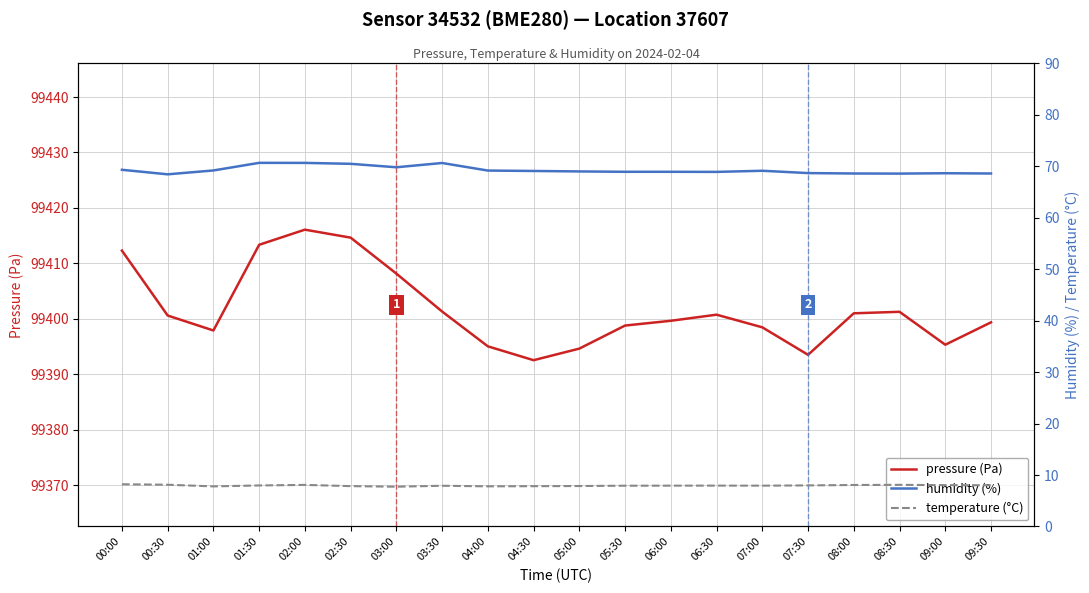

What is the difference between the temperature (°C) values at 04:30 and 03:00?

0.1